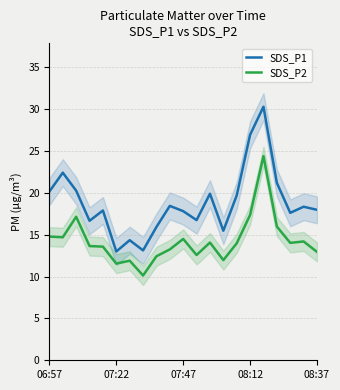

True or false: SDS_P1 and SDS_P2 intersect in this chart.

False